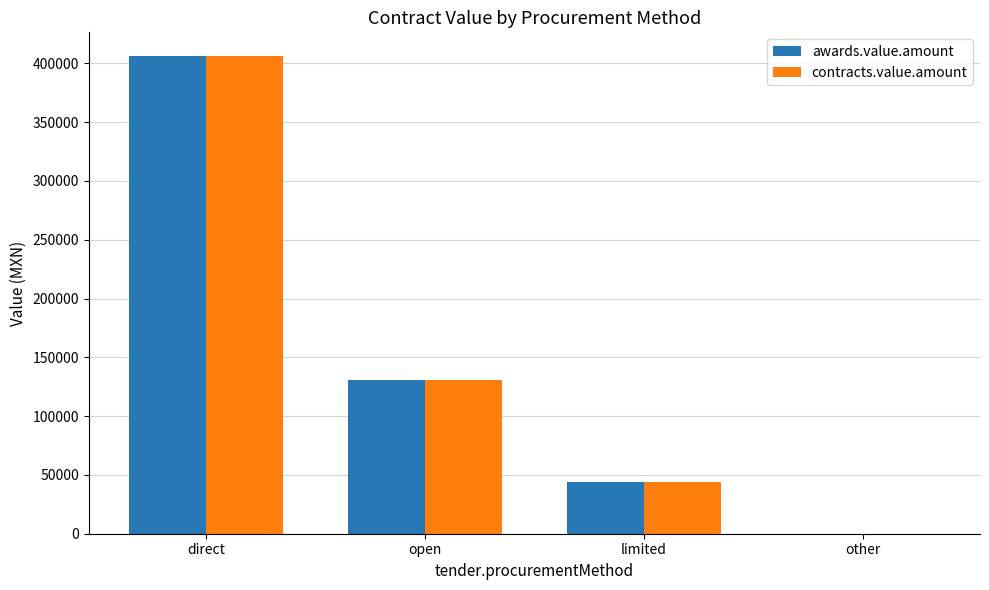

Does the chart contain stacked bars?

No